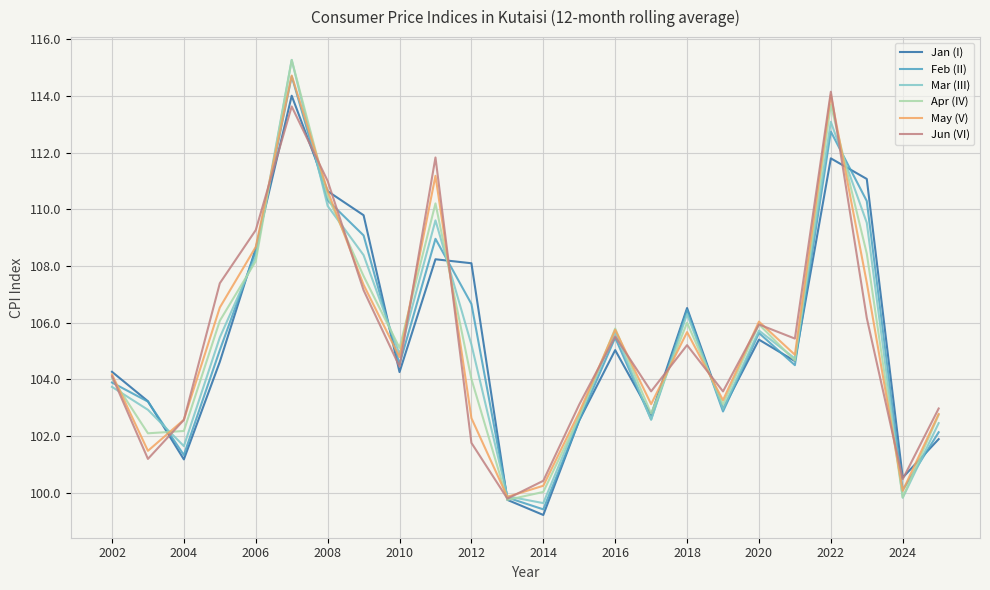

What is the minimum value shown in the chart?

99.2